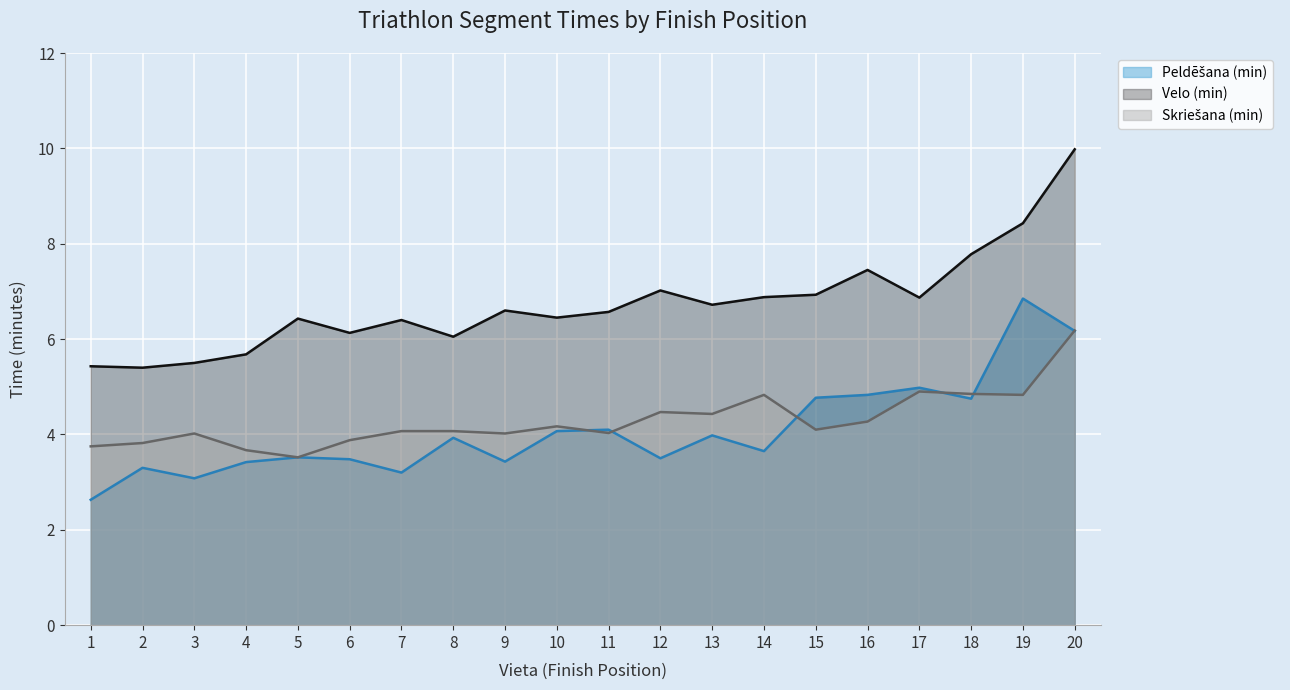

What is the approximate value of Peldēšana (min) at 9?

3.4